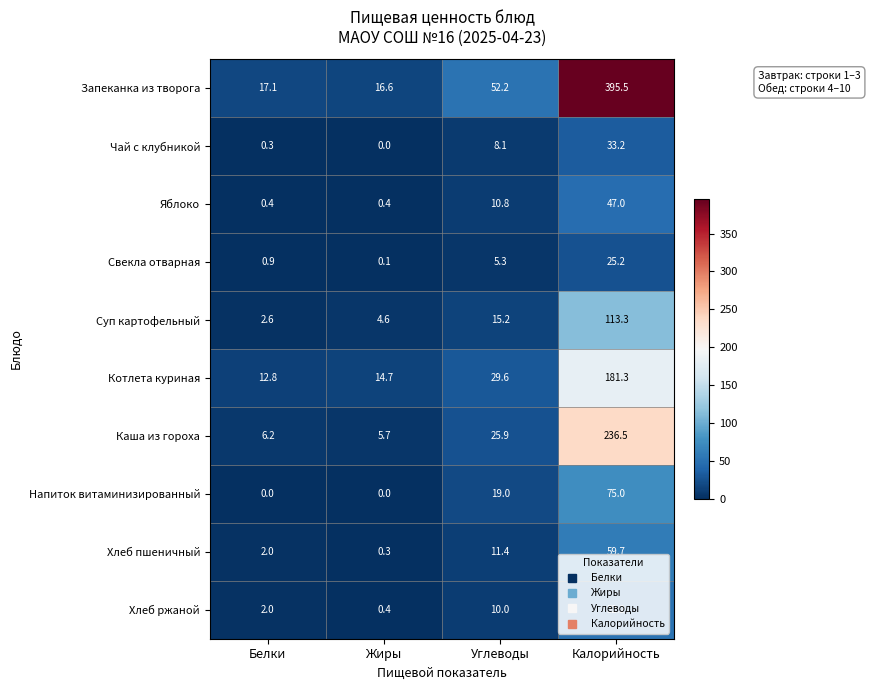

What is the highest value of the Каша из гороха series?

236.5